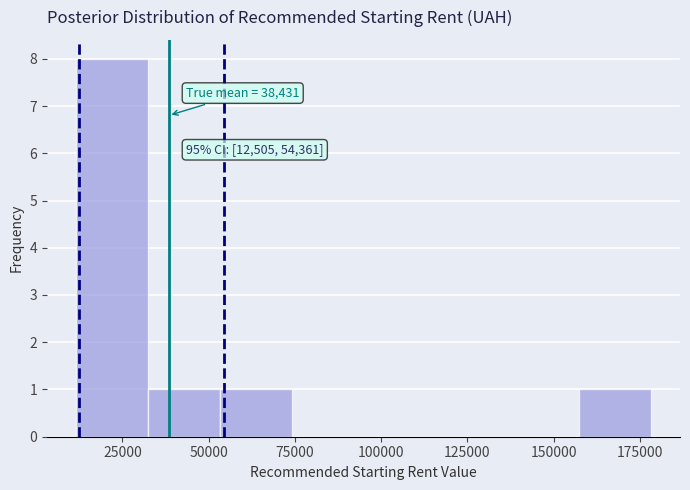

Over which range of the x-axis is the bar tallest?

10000 to 30000